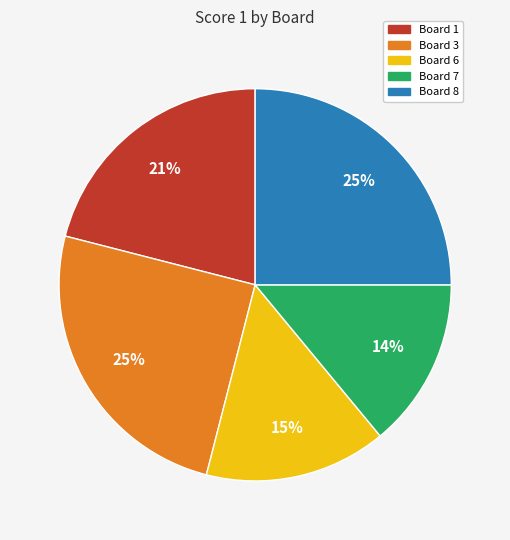

Does Board 3 represent more than half of the total?

No